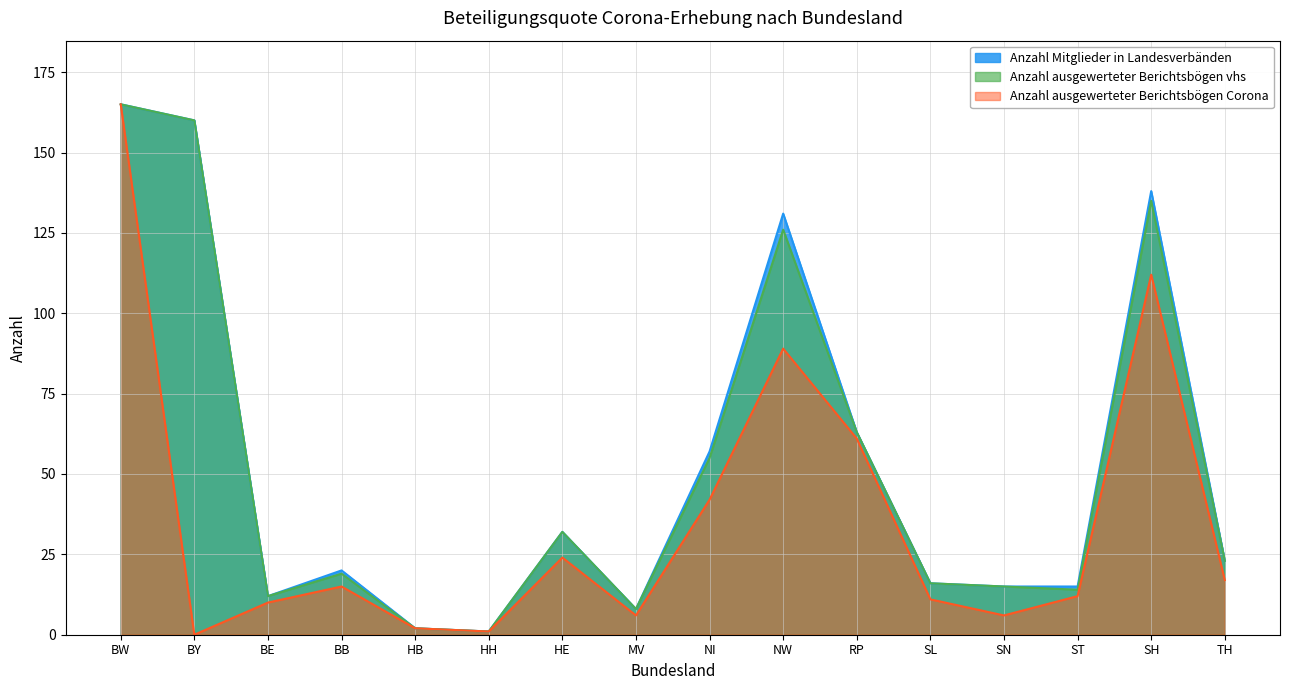

True or false: Anzahl Mitglieder in Landesverbänden has more than 1 interior local peaks.

True